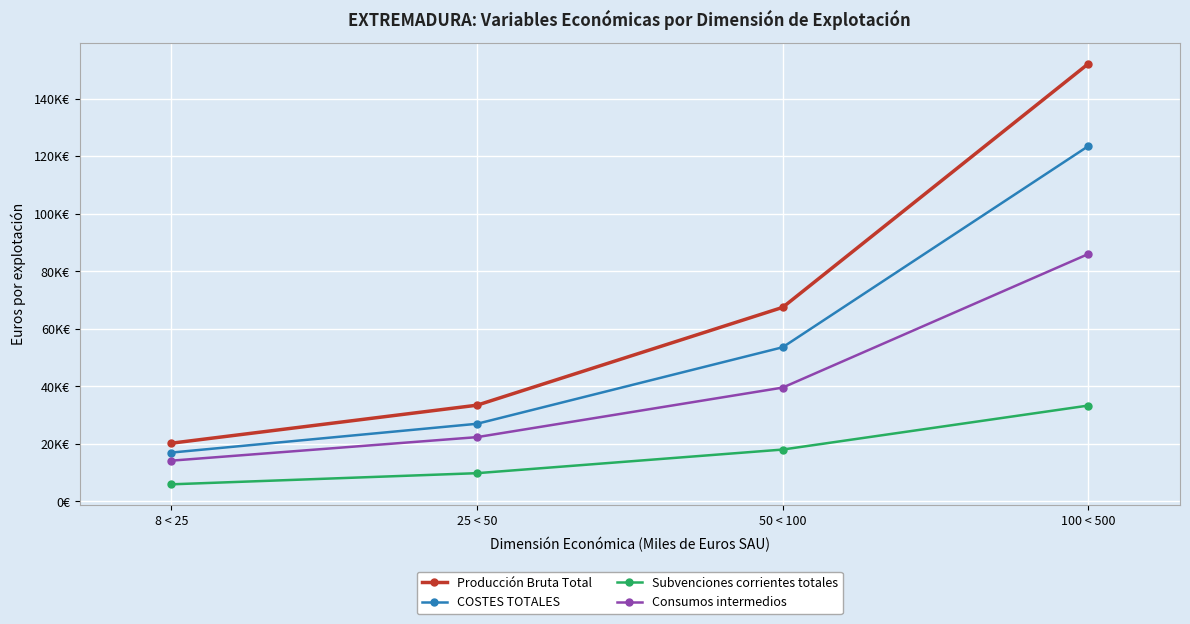

What are all the series names shown in the legend?

Producción Bruta Total, COSTES TOTALES, Subvenciones corrientes totales, Consumos intermedios